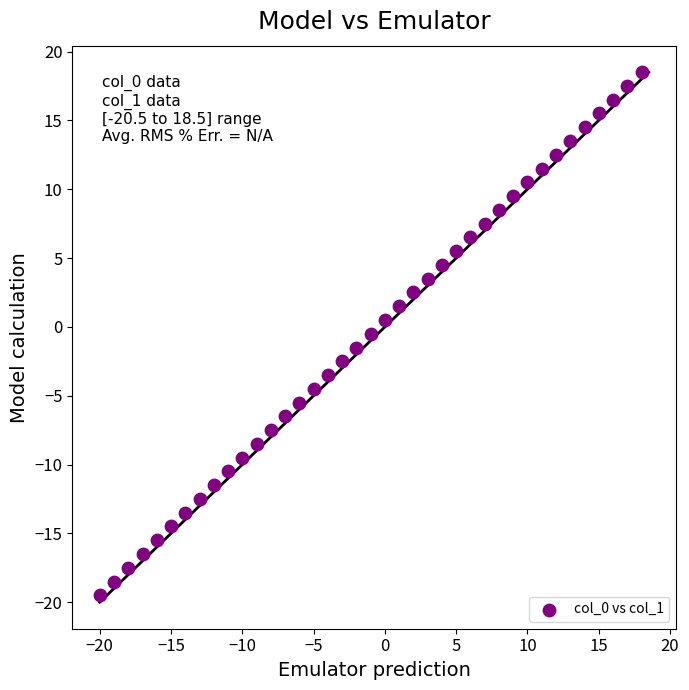

What is the range of X values (max minus min)?

38.0